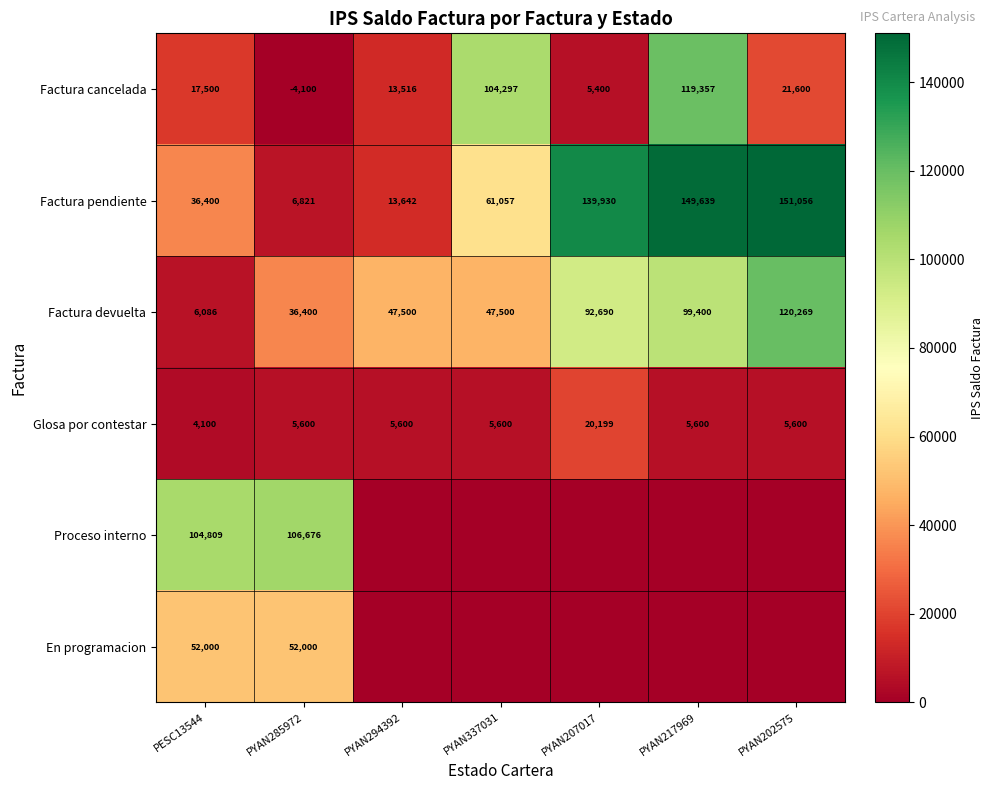

What is the difference between the maximum and minimum values in the Glosa por contestar series?

16099